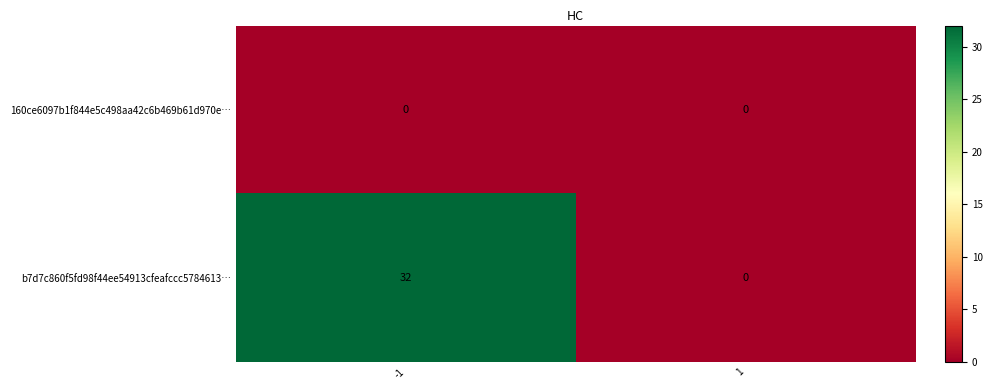

Rank the series by their maximum value, from highest to lowest.

b7d7c860f5fd98f44ee54913cfeafccc5784613…, 160ce6097b1f844e5c498aa42c6b469b61d970e…